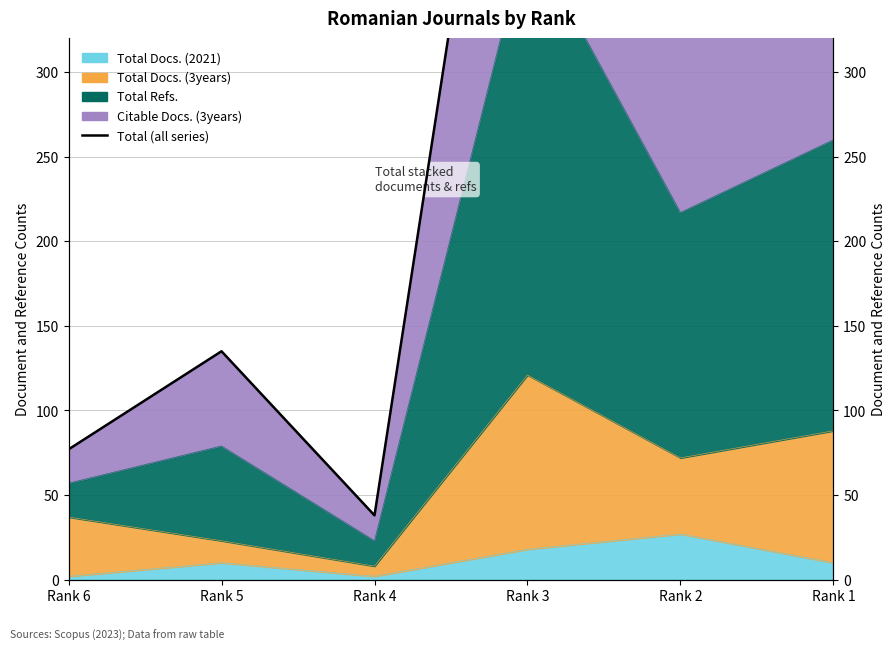

How many lines are shown in the chart?

1